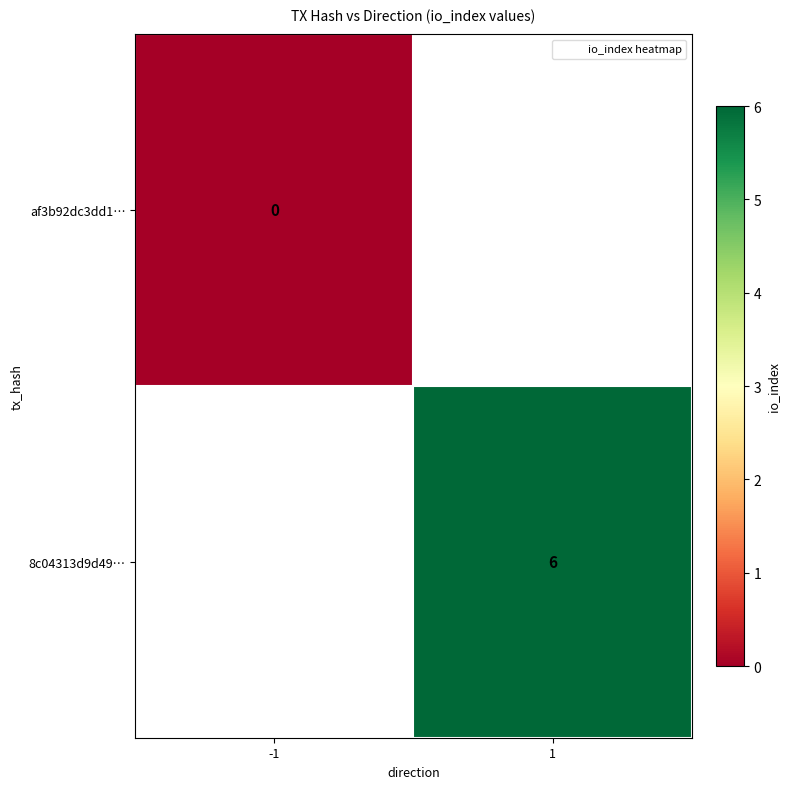

True or false: 8c04313d9d49… has a value of 6 at 1.

True